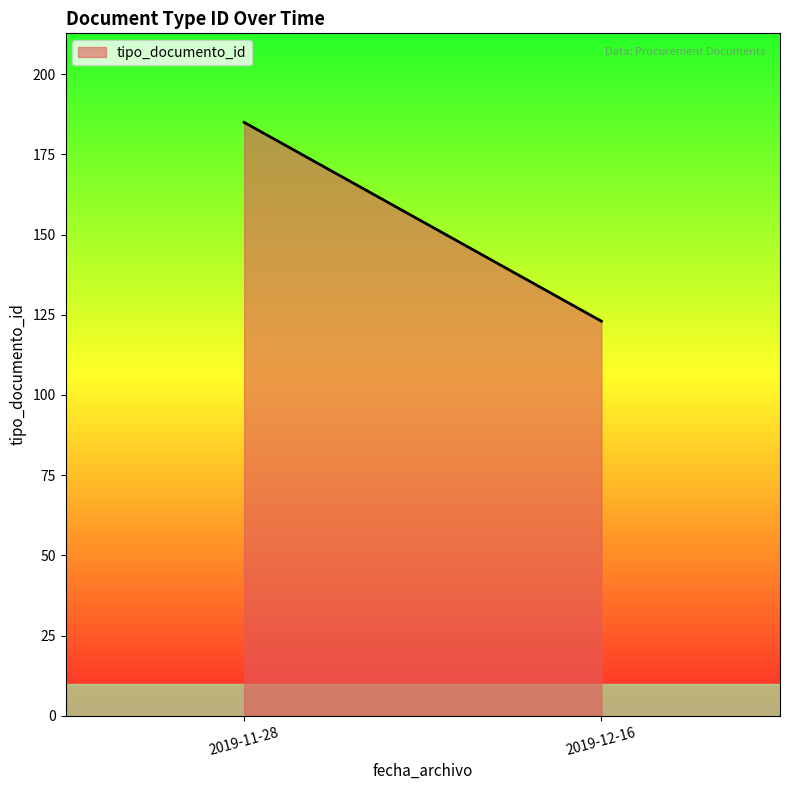

How many lines are shown in the chart?

1